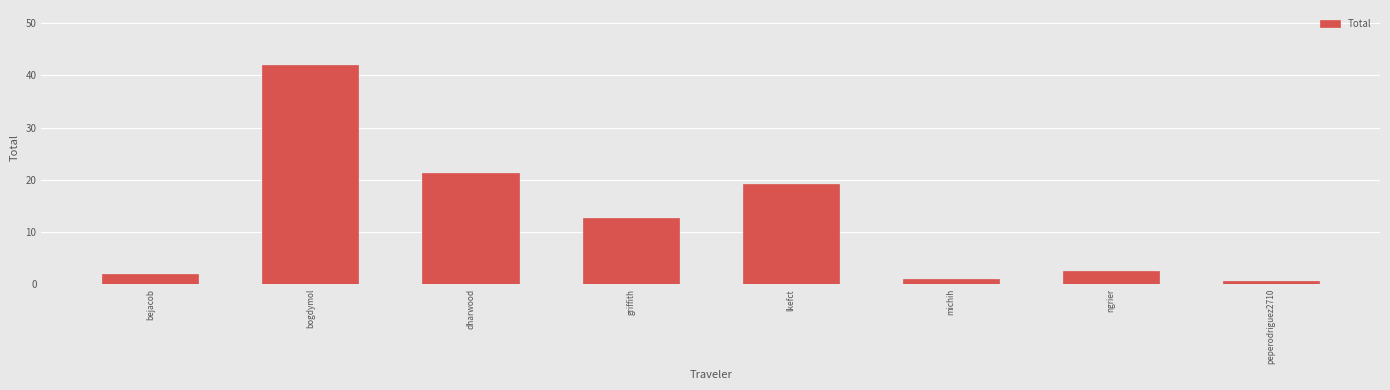

What is the minimum value shown in the chart?

0.7